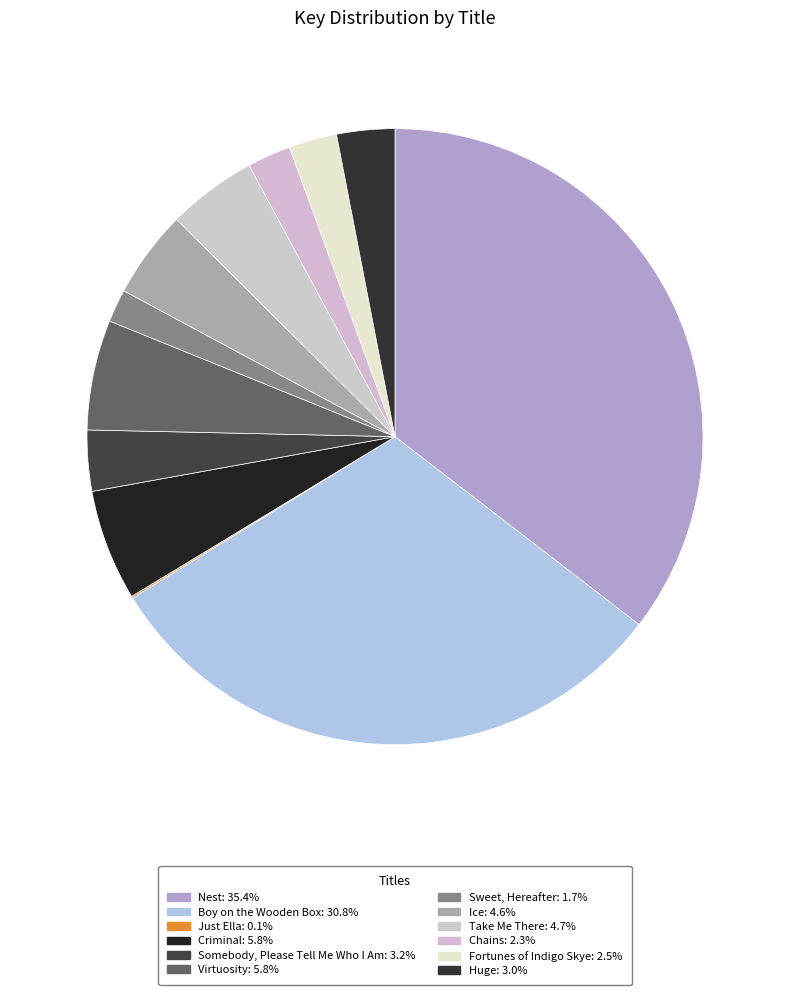

Rank the categories by value from lowest to highest.

Just Ella, Sweet, Hereafter, Chains, Fortunes of Indigo Skye, Huge, Somebody, Please Tell Me Who I Am, Ice, Take Me There, Virtuosity, Criminal, Boy on the Wooden Box, Nest